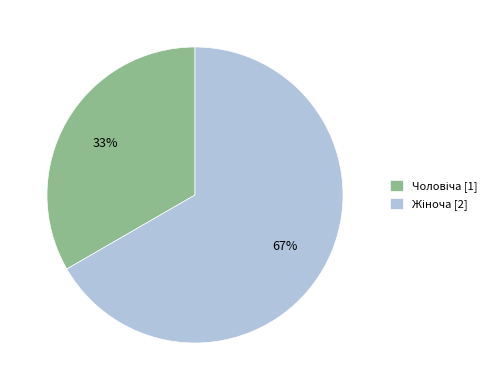

Does any single category account for the majority?

Yes